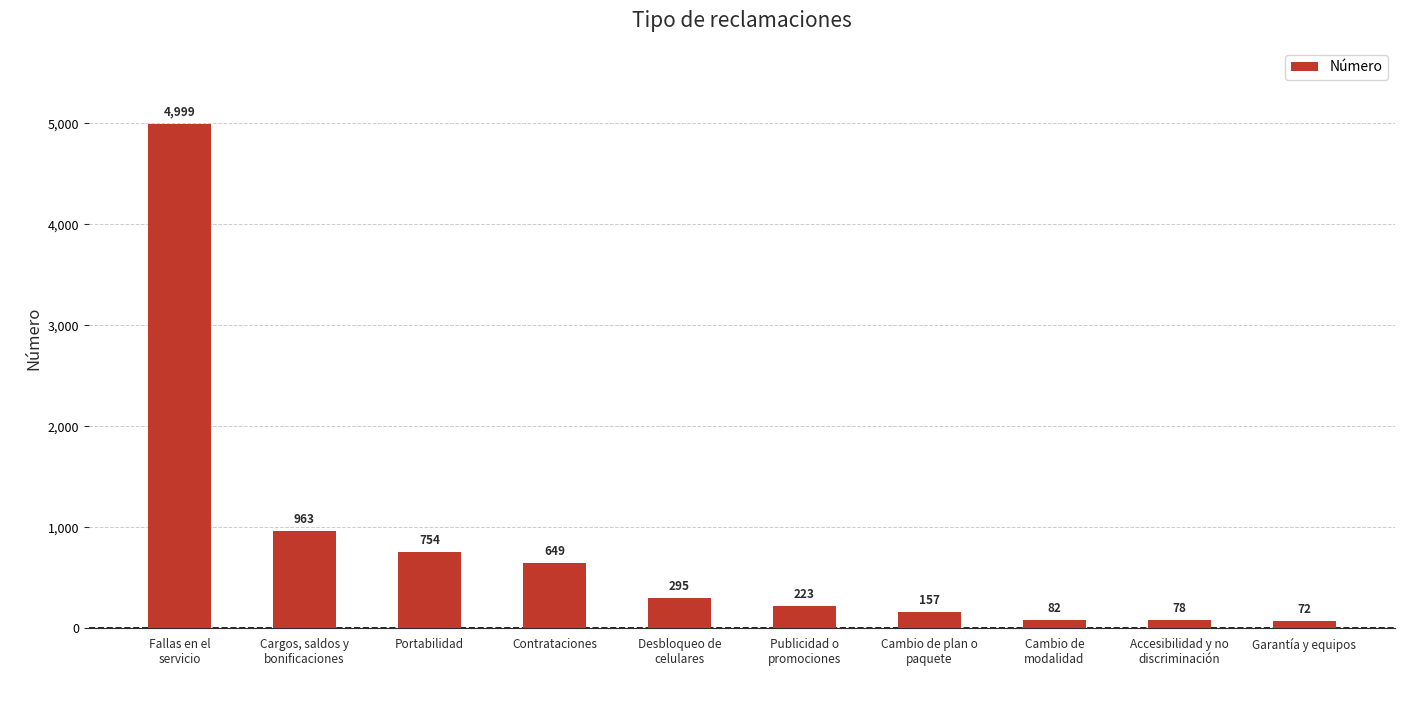

What position from the left is Cambio de
modalidad?

8